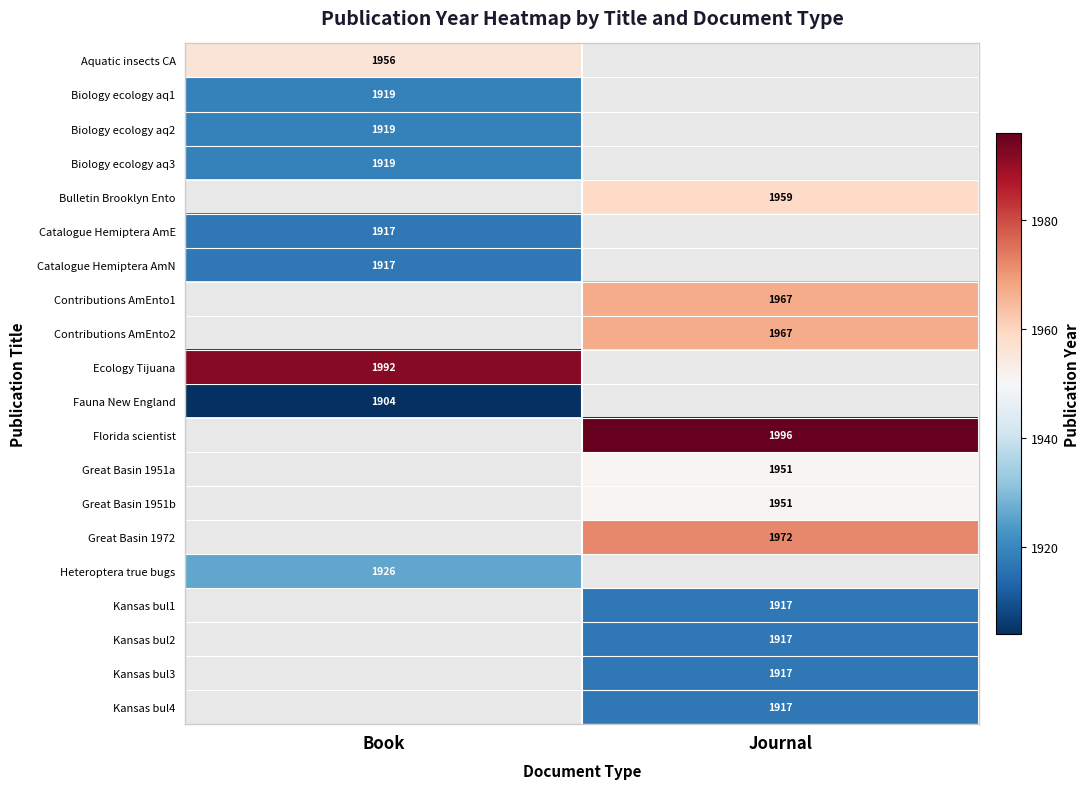

How many categories are shown in the chart?

2